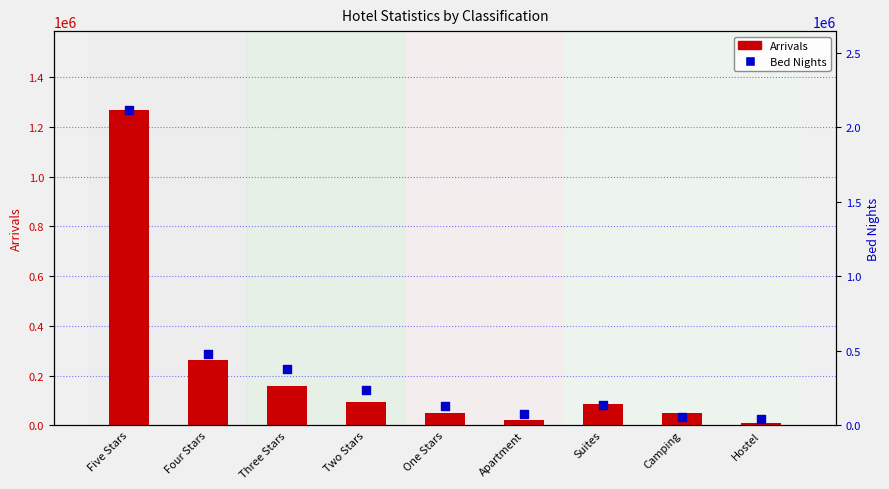

Which series has the widest spread of Y values?

Bed Nights